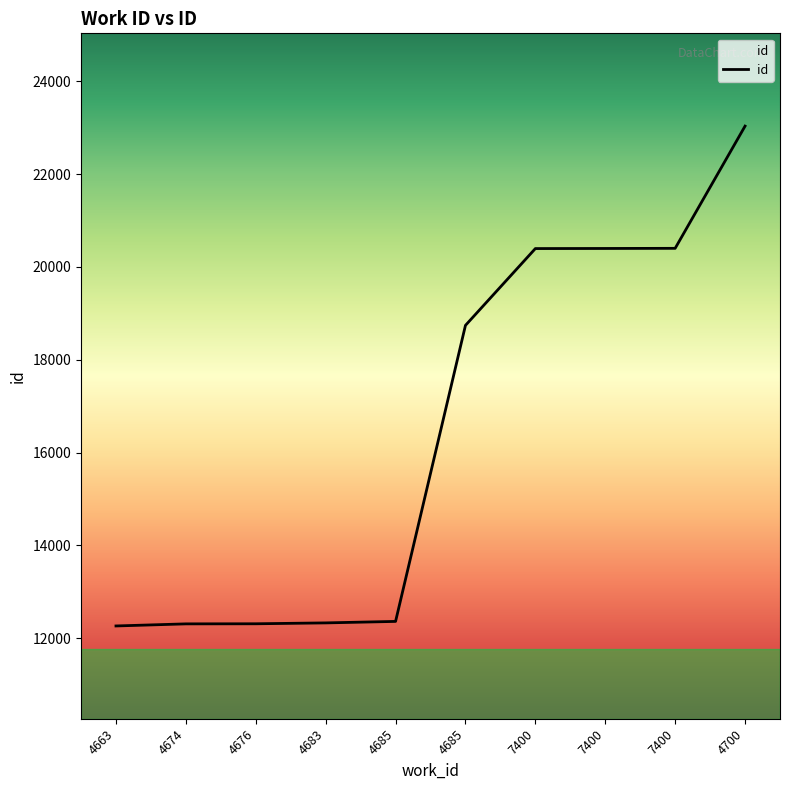

The value at 4683 is 16874. True or false?

False